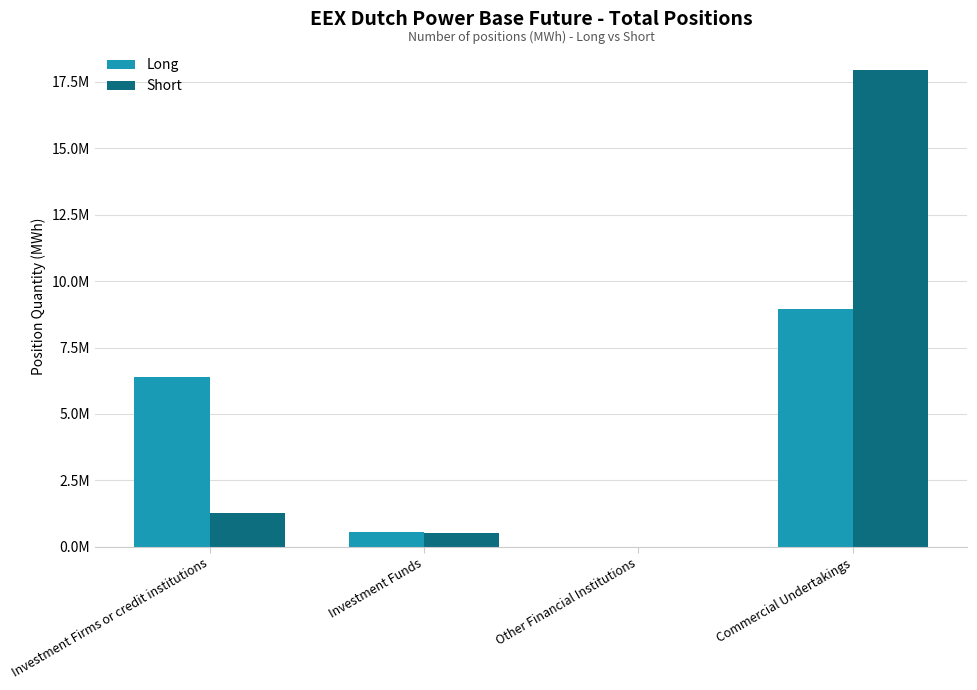

Reading left to right, transcribe all the data shown in this chart.

Long: Investment Firms or credit institutions=6407044	Investment Funds=575341	Other Financial Institutions=0	Commercial Undertakings=8951613
Short: Investment Firms or credit institutions=1293358	Investment Funds=517303	Other Financial Institutions=0	Commercial Undertakings=17952578